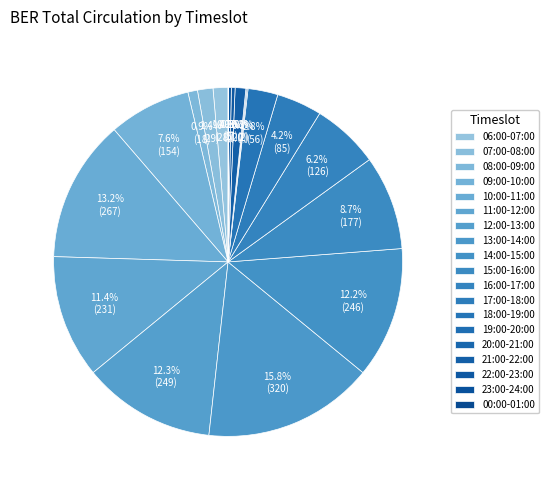

Which has a higher value, 07:00-08:00 or 18:00-19:00?

18:00-19:00